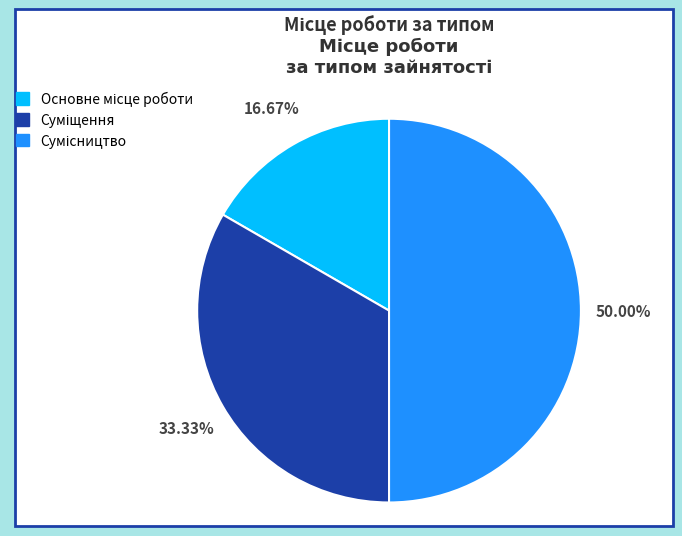

What is the change in value from Суміщення to Сумісництво?

+1